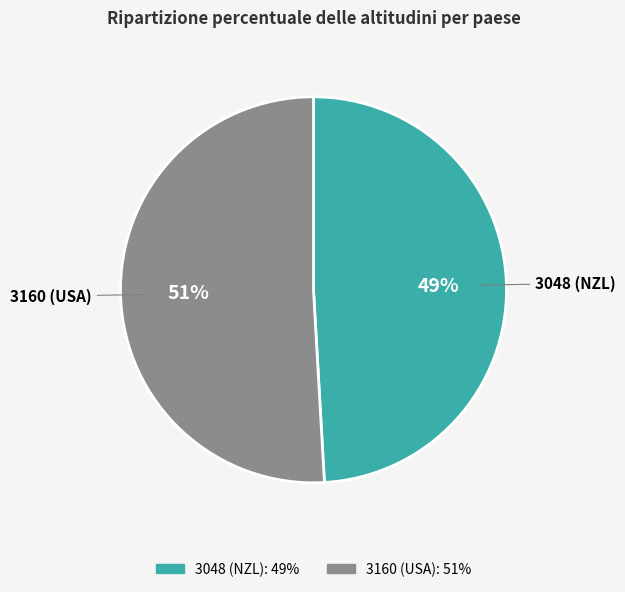

To the nearest percent, what is the average slice percentage?

50%